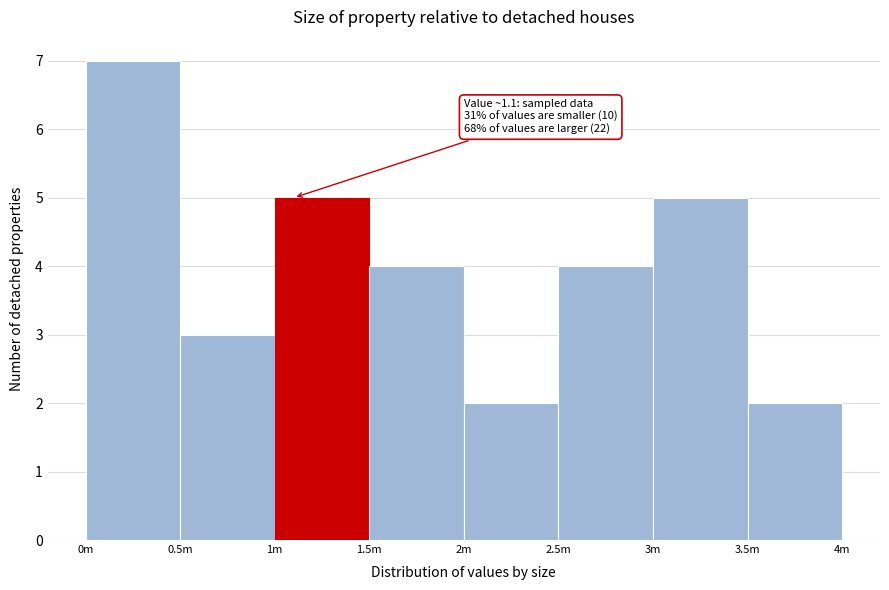

Reading left to right, what are all the values shown in this chart?

0m=7	0.5m=3	1m=5	1.5m=4	2m=2	2.5m=4	3m=5	3.5m=2